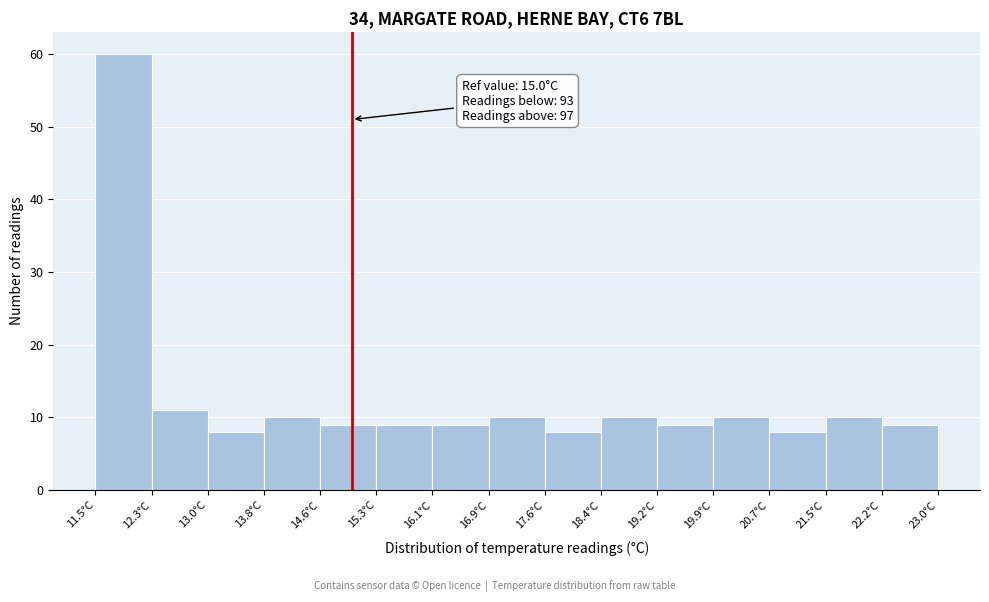

Over which range of the x-axis is the bar tallest?

11.5 to 12.3